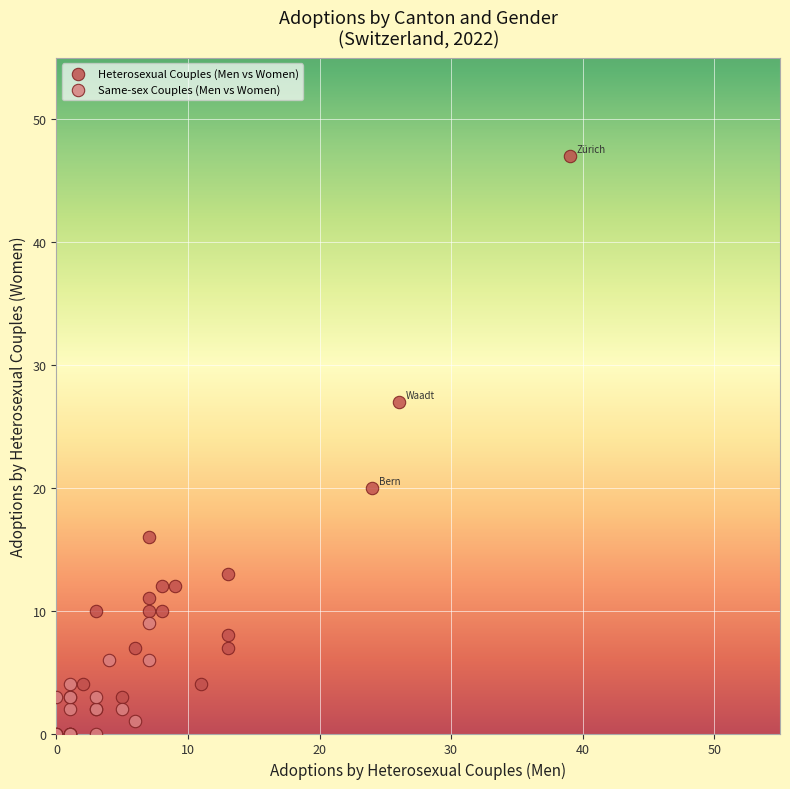

Which series has the largest Y range (max minus min)?

Heterosexual Couples (Men vs Women)